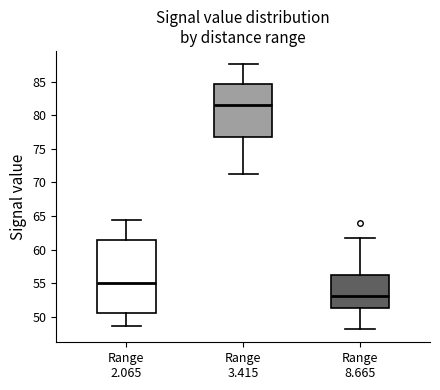

Reading left to right, read every box against the y-axis: the position of its median line, the range the box covers, and the ends of its whiskers. The values are not printed on the chart, so give them approximately, as read against the axis.

Range 2.065: median 55.0, box 50.5 to 61.5, whiskers 48.5 to 64.5
Range 3.415: median 81.5, box 77.0 to 84.5, whiskers 71.0 to 87.5
Range 8.665: median 53.0, box 51.5 to 56.5, whiskers 48.0 to 62.0